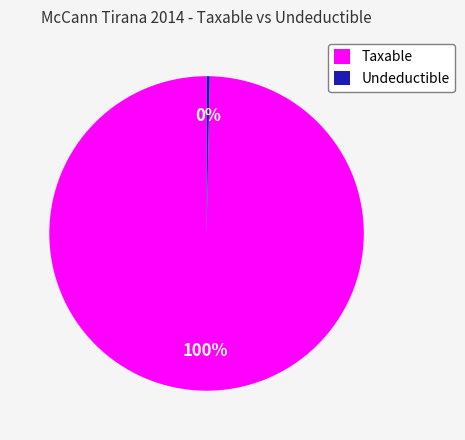

Is it true that Taxable is 85% of the pie?

False